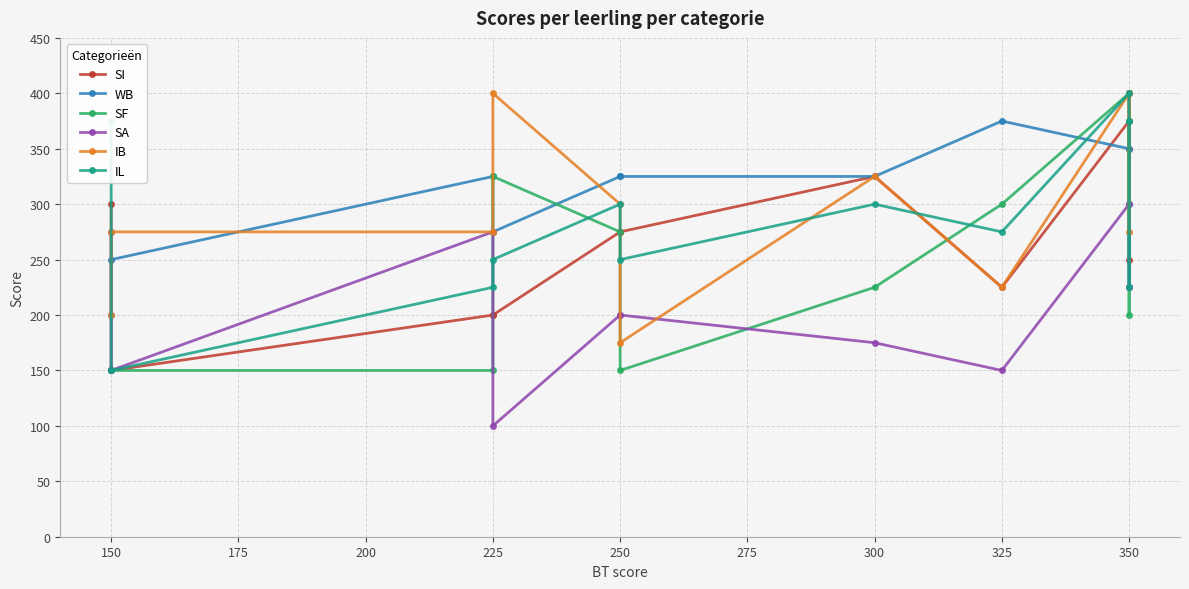

Rank the series at 350 from lowest to highest value.

SF, SA, IL, IB, SI, WB